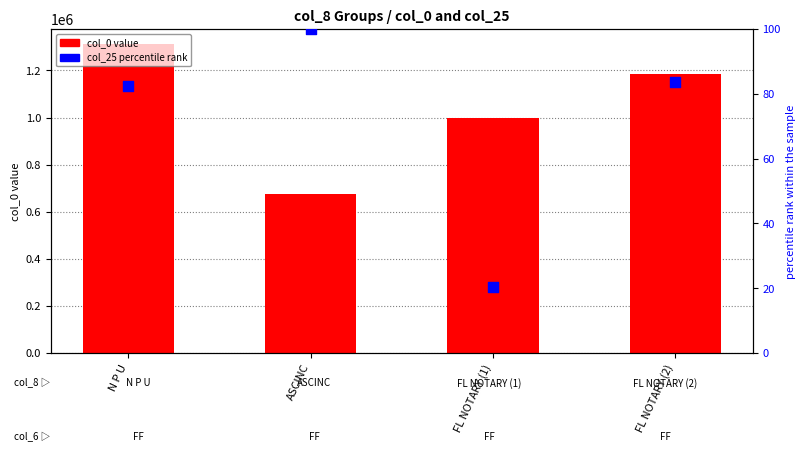

At which category is the sum across all series the highest?

N P U